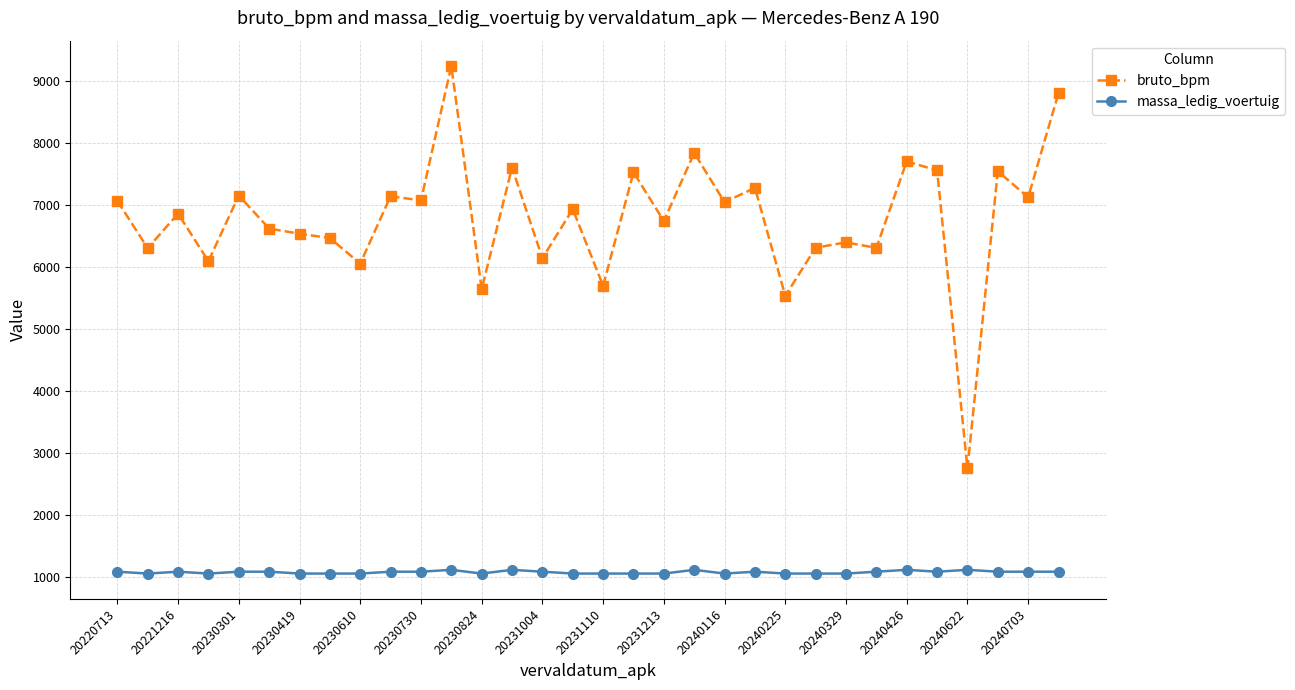

Which series has the largest total across all categories?

bruto_bpm